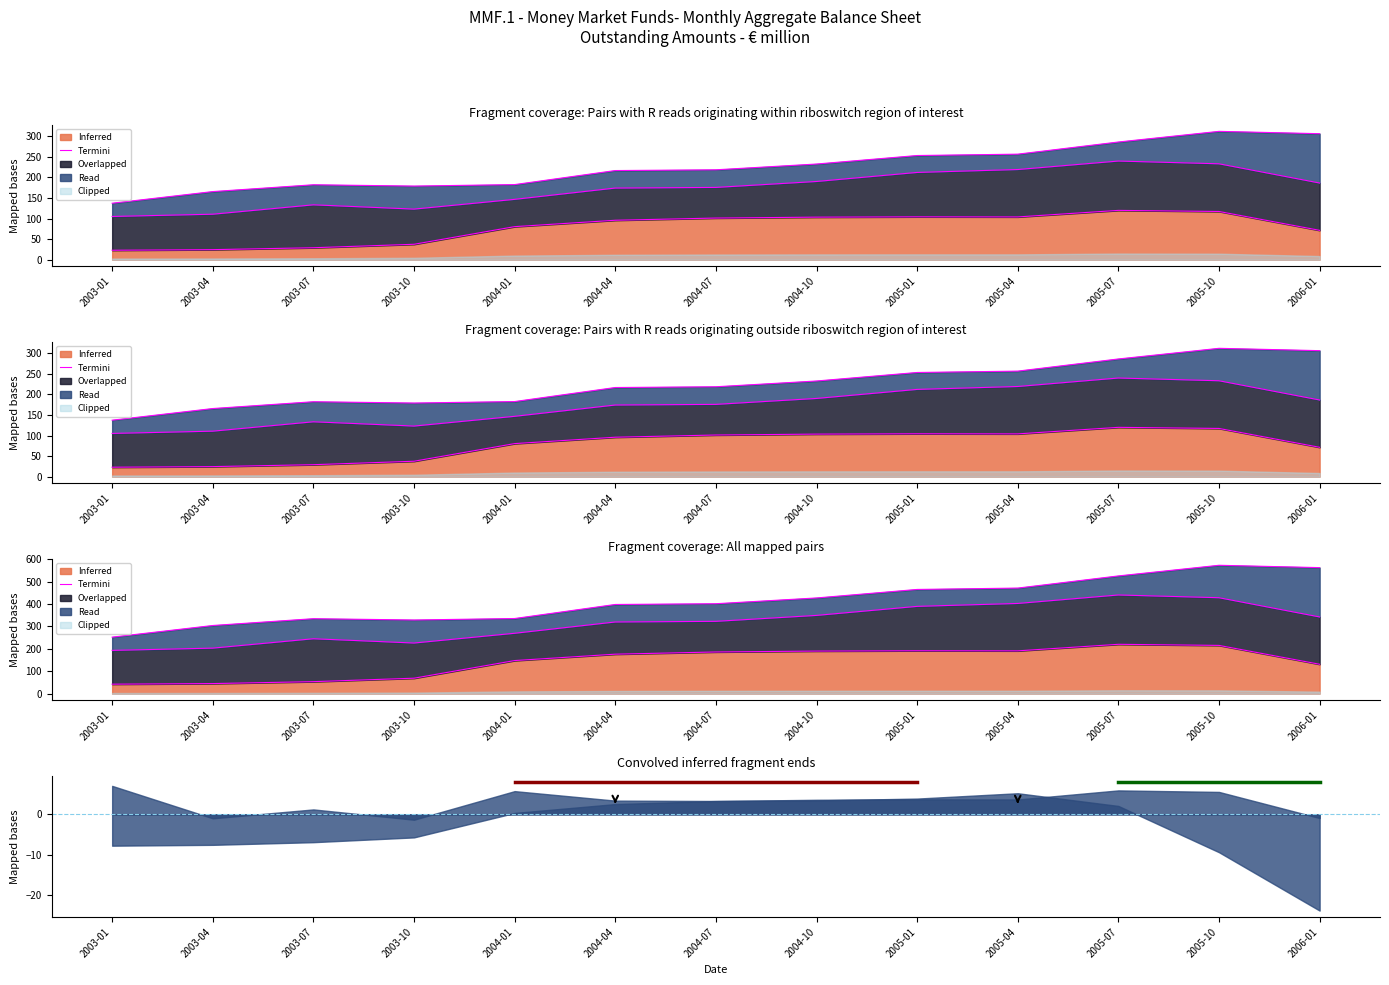

How many data points are less than 175?

6